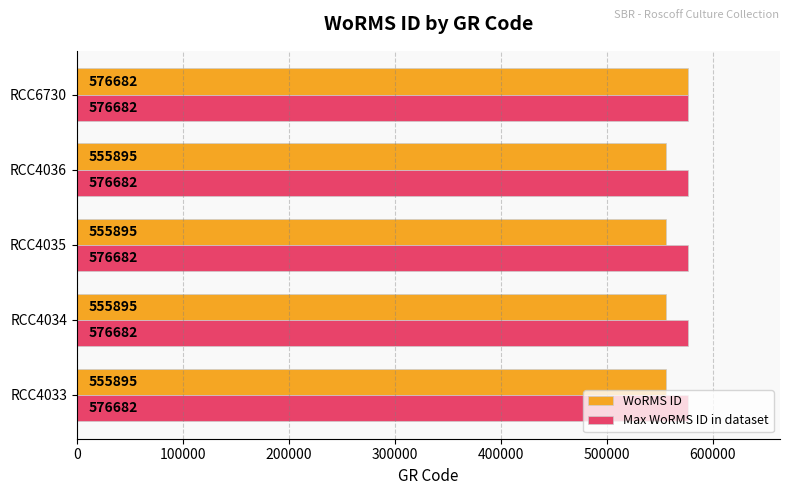

What value does the WoRMS ID series have at RCC4035?

555895